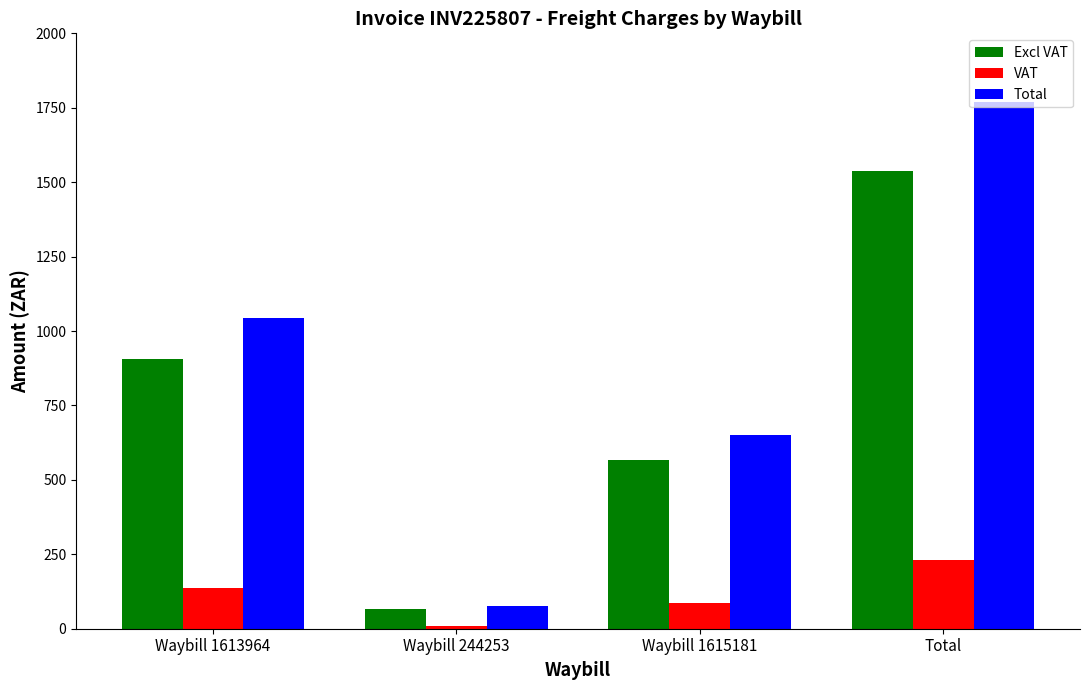

True or false: Excl VAT has a value of 566.4 at Waybill 1615181.

True